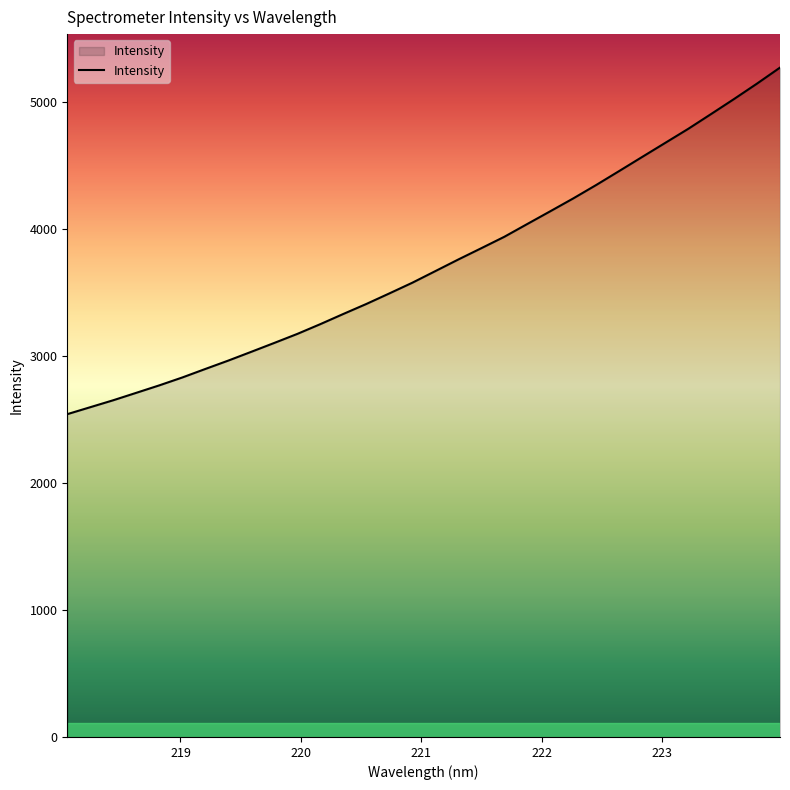

True or false: there are more than 2 points higher than both neighbors.

False